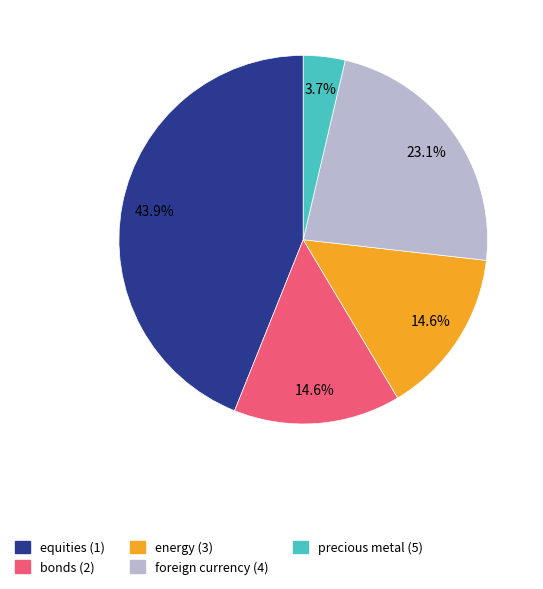

Which has a higher value, precious metal (5) or bonds (2)?

bonds (2)